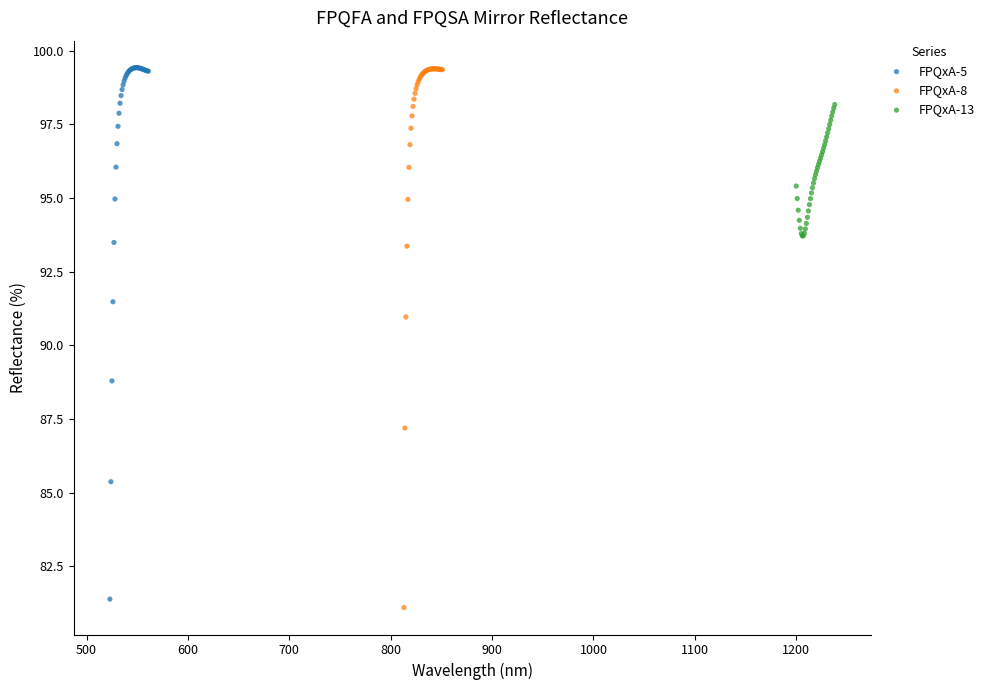

Which series reaches the minimum Y coordinate?

FPQxA-8